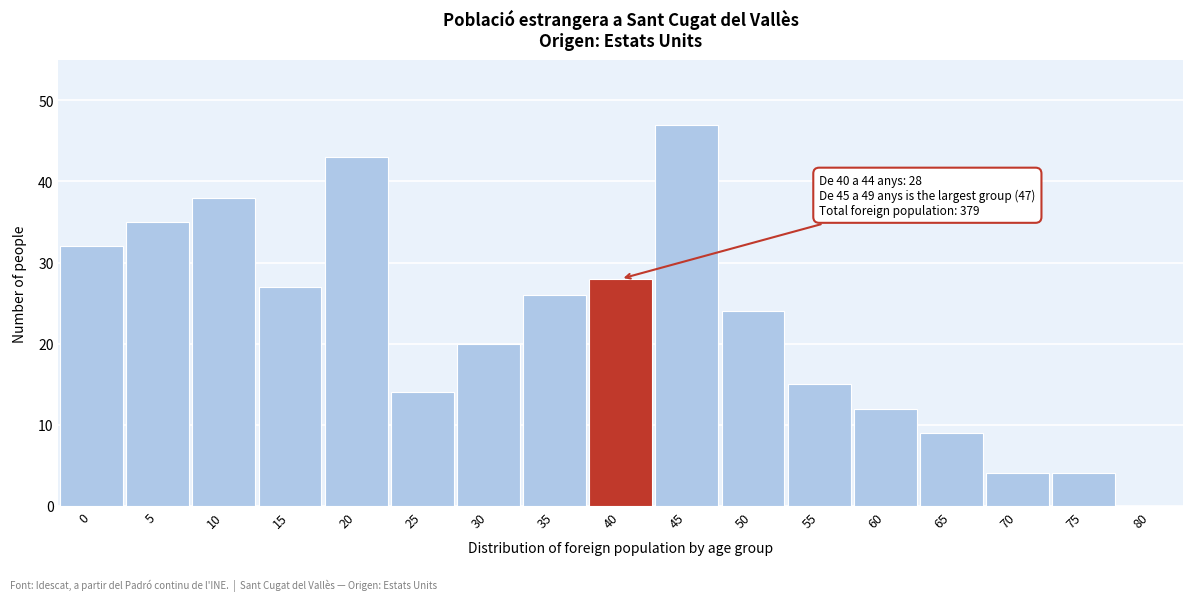

Reading left to right, list all the values displayed in this chart.

32	35	38	27	43	14	20	26	28	47	24	15	12	9	4	4